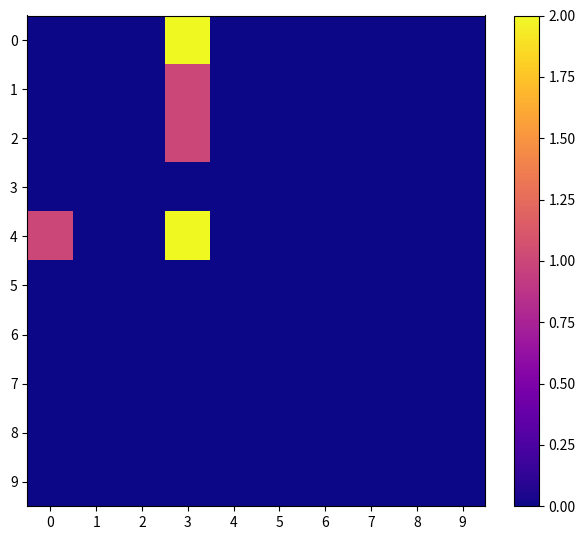

How many series are shown in this chart?

10